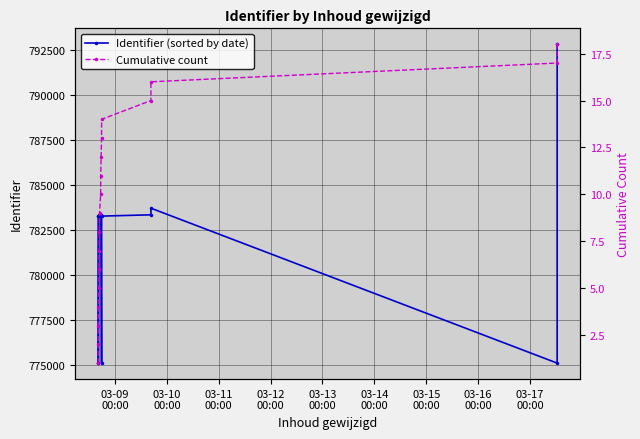

Does the chart display data point markers on the line(s)?

Yes